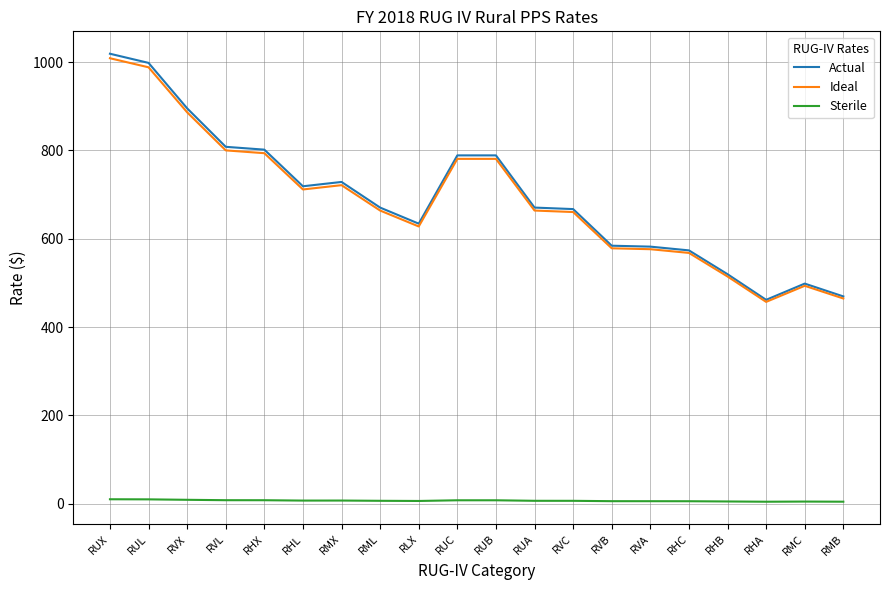

How many values in the Ideal series are below 663?

9